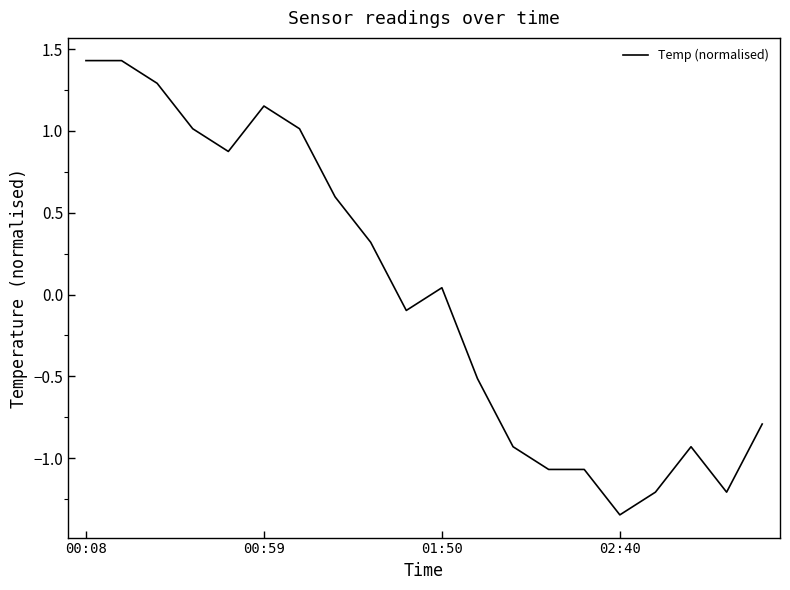

At which category does the chart reach its minimum across all series?

02:40